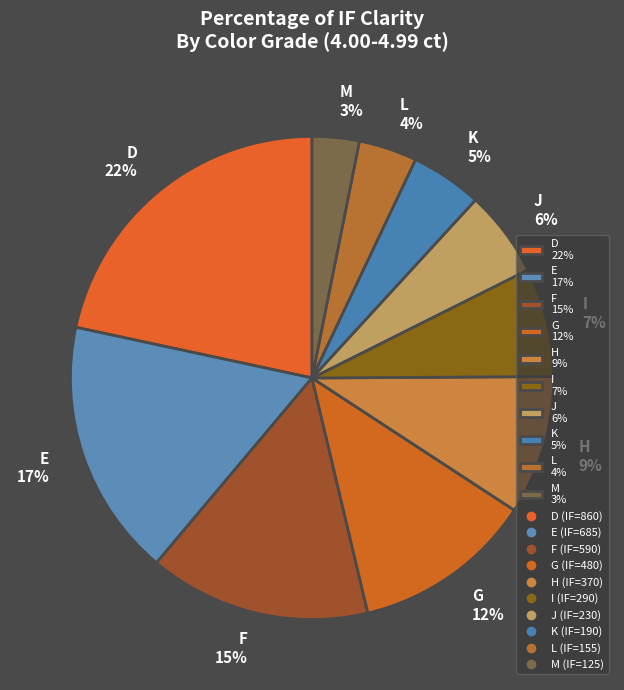

Between G and K, which is larger?

G